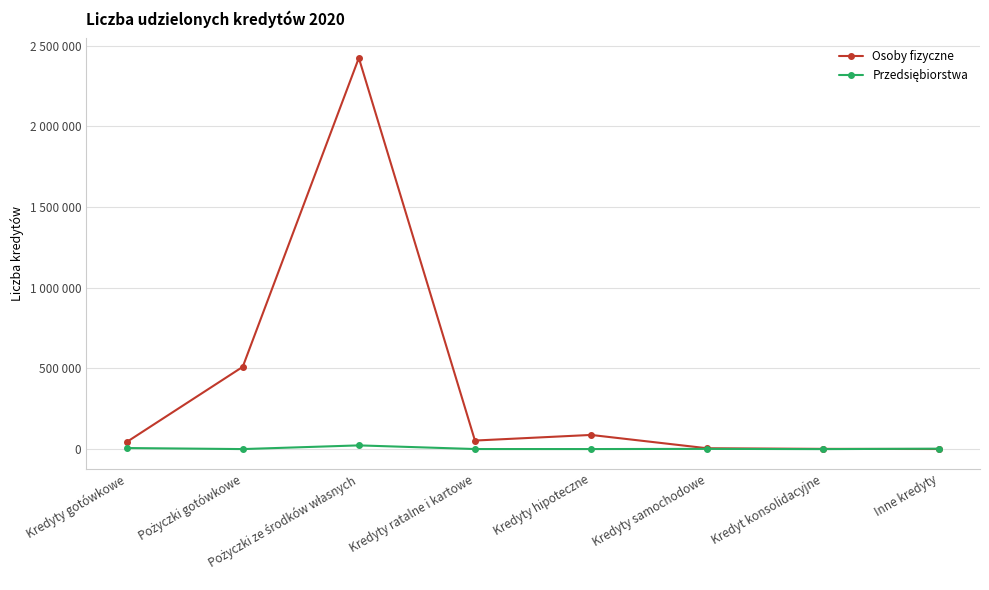

What is the minimum value shown in the chart?

17